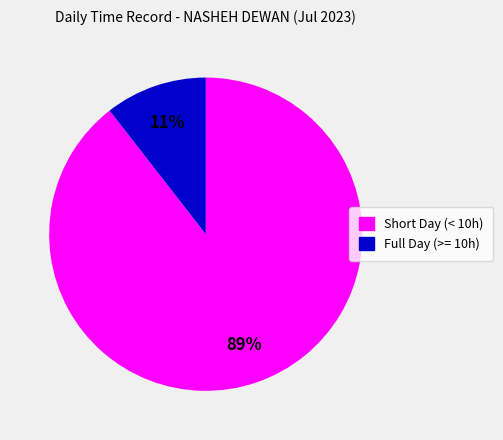

How many segments does this pie chart have?

2